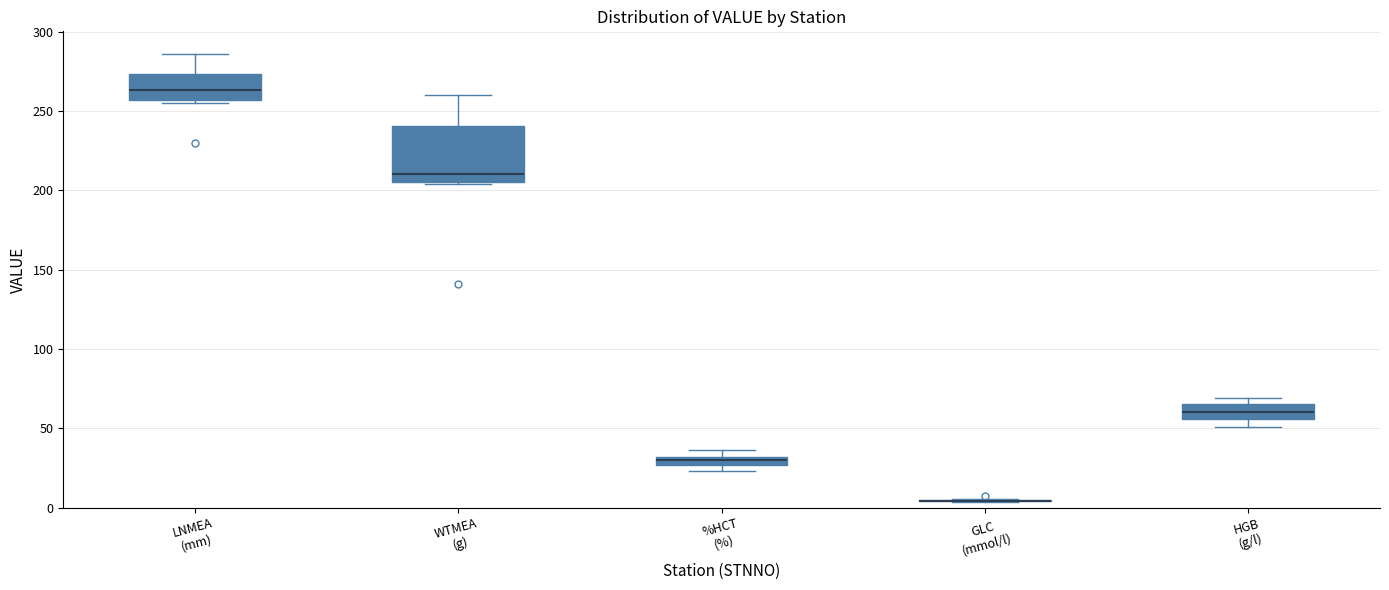

Comparing the boxes themselves (not the whiskers), which one is the tallest?

WTMEA (g)